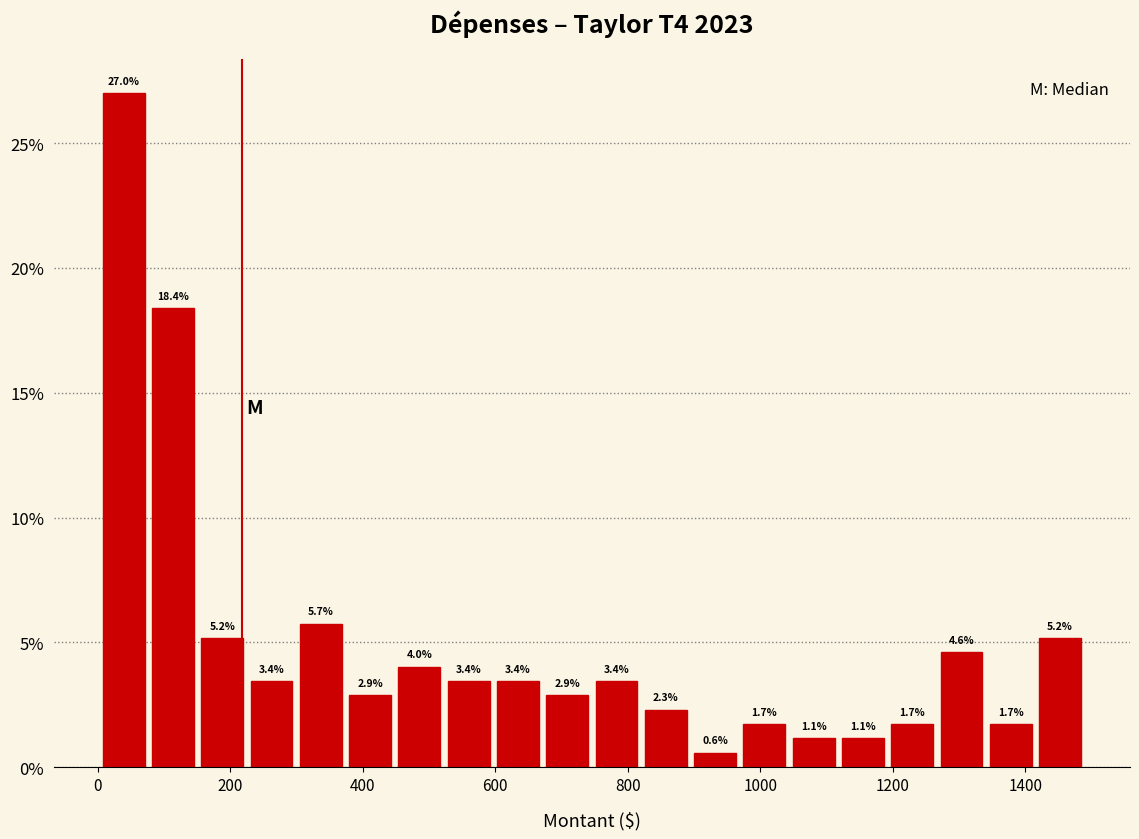

Read against the x-axis, roughly where is the centre of the tallest bar?

40